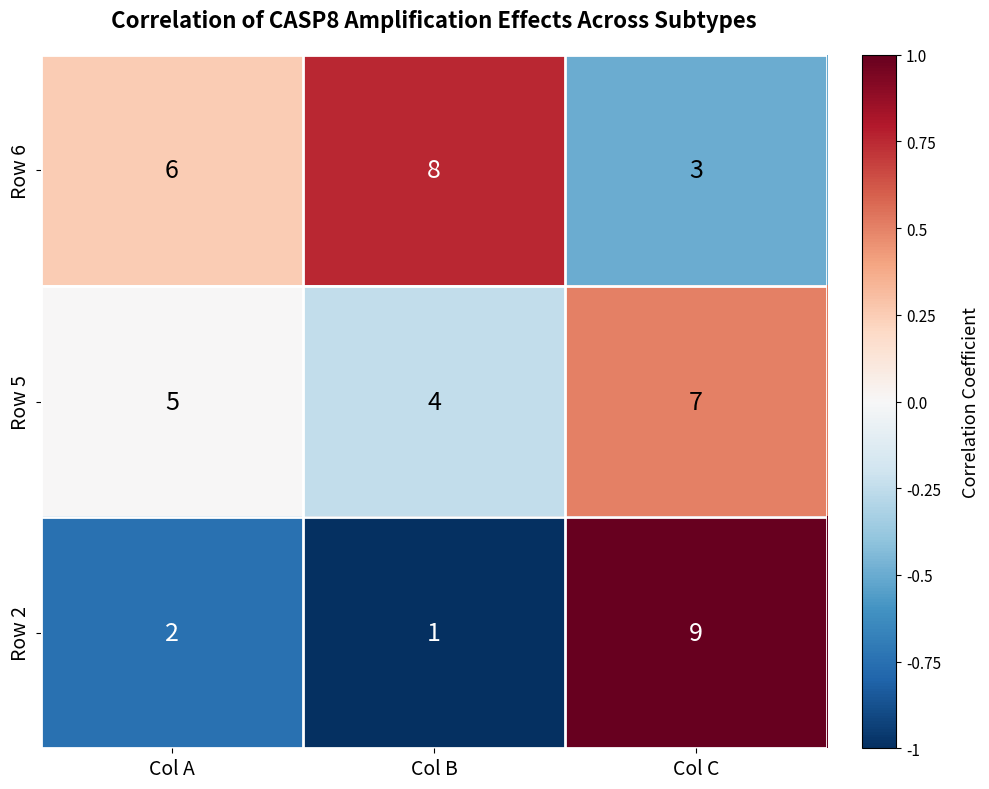

List the series in order of their overall mean, lowest first.

Row 2, Row 5, Row 6